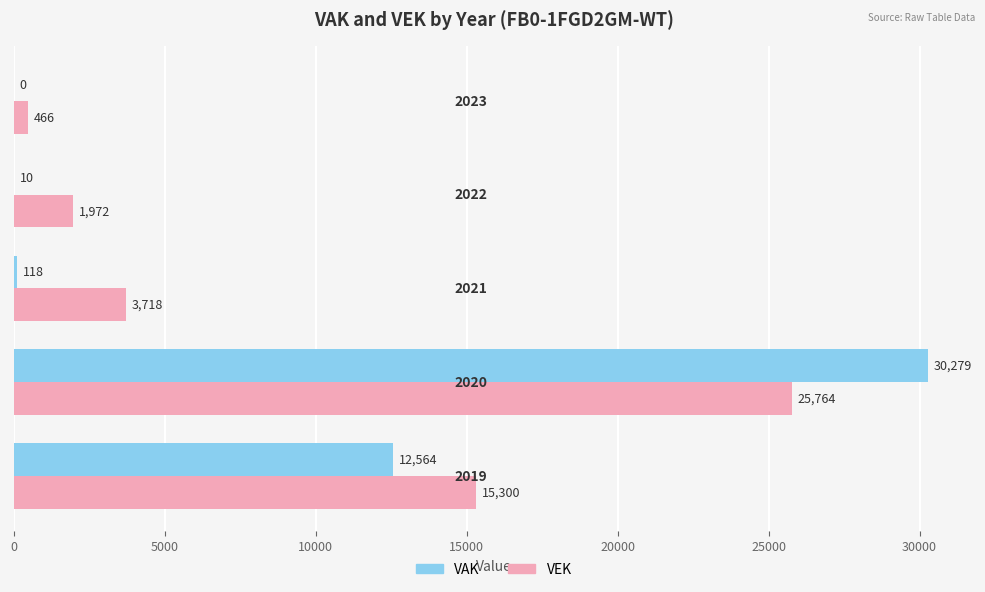

What is the maximum value shown in the chart?

30279